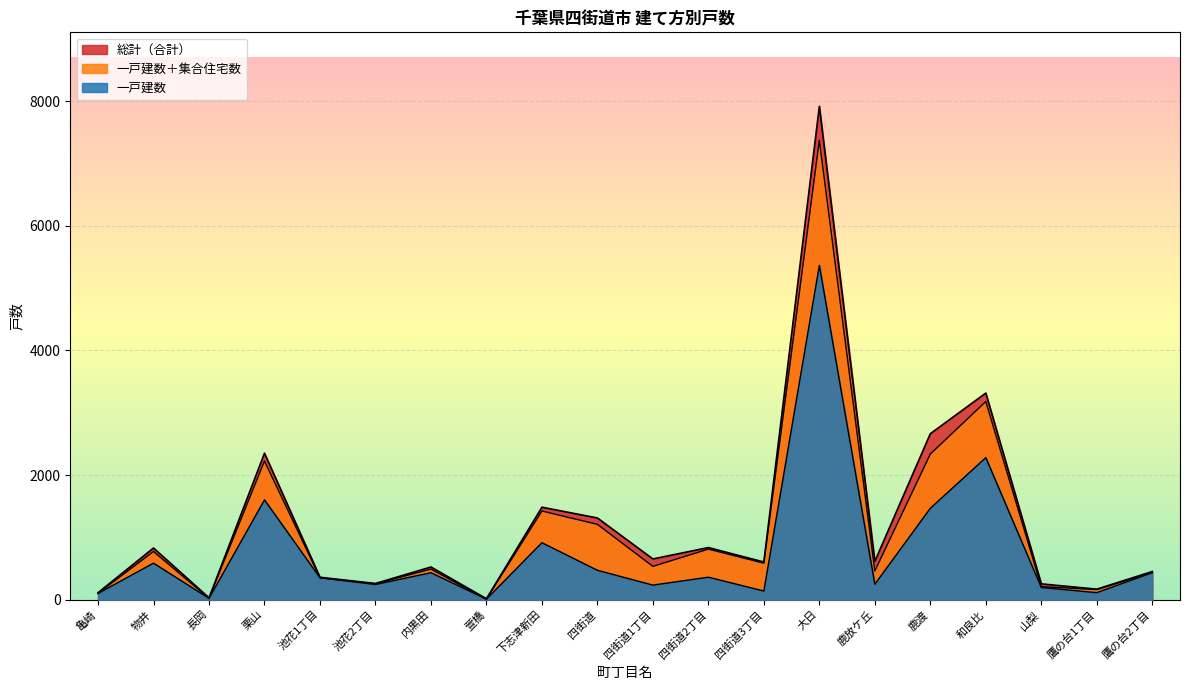

What is the label of the 3rd point from the left?

長岡